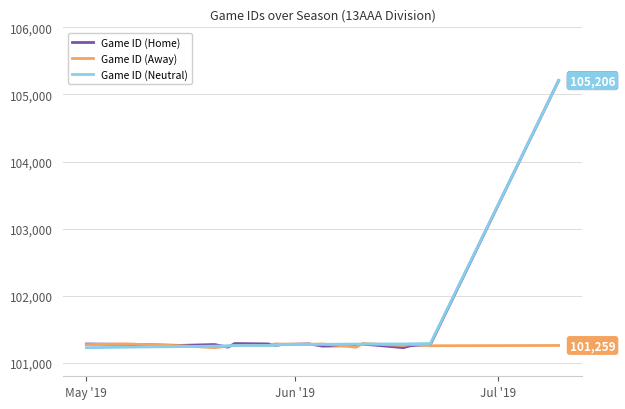

What are all the series names shown in the legend?

Game ID (Home), Game ID (Away), Game ID (Neutral)